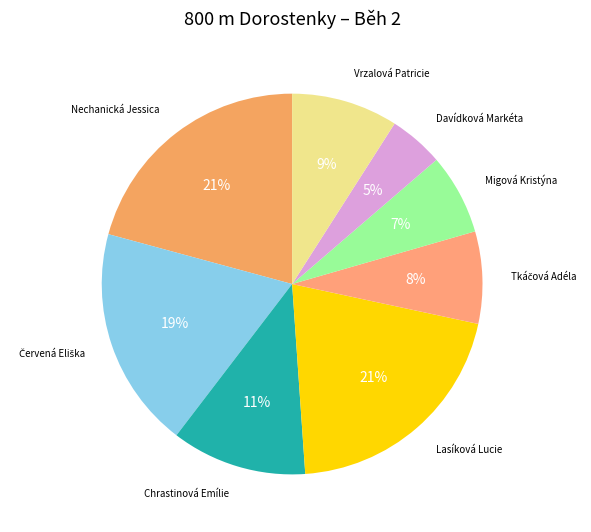

What is the ratio of the value at Migová Kristýna to the value at Chrastinová Emílie?

0.6